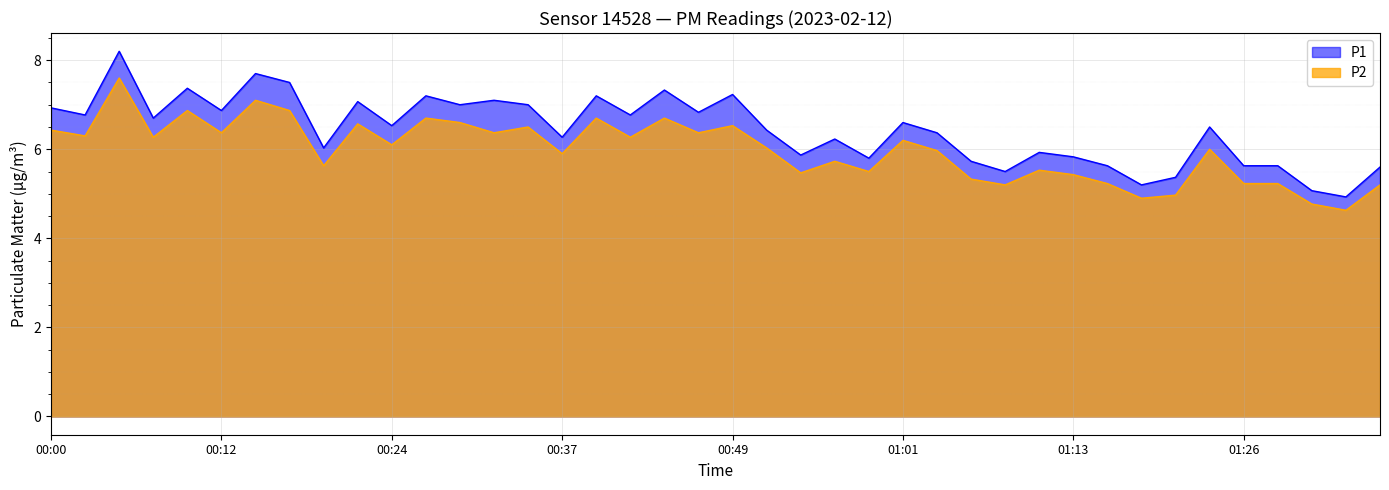

Does the chart display data point markers on the line(s)?

No